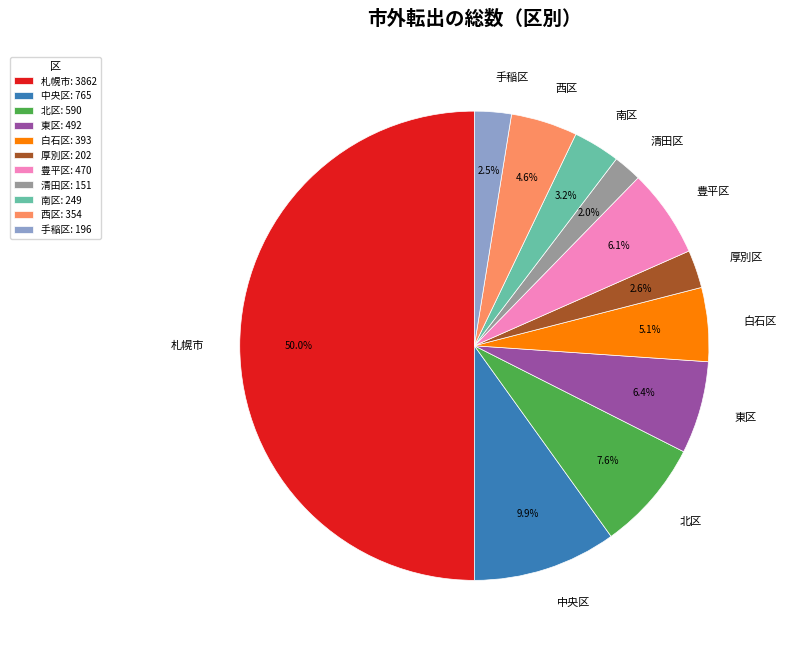

What is the smallest slice in the pie chart?

清田区